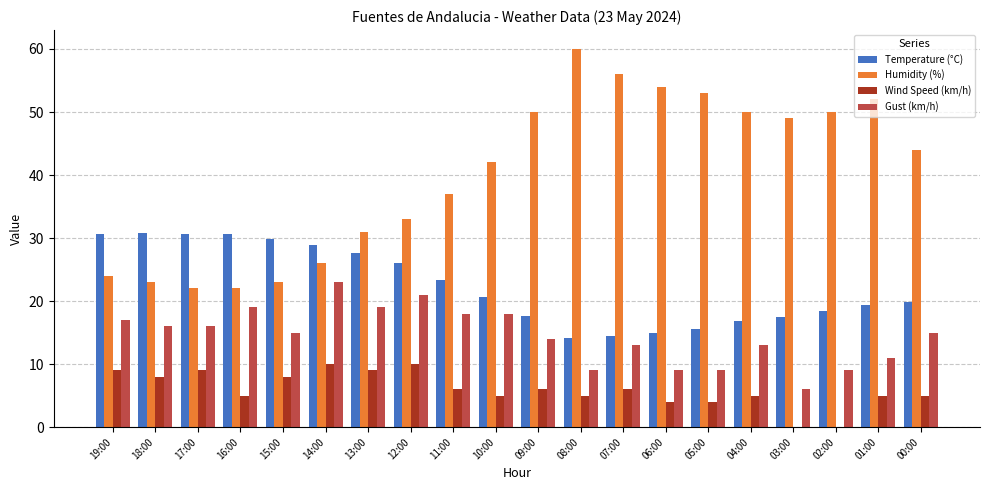

What is the maximum value for Humidity (%)?

60.0